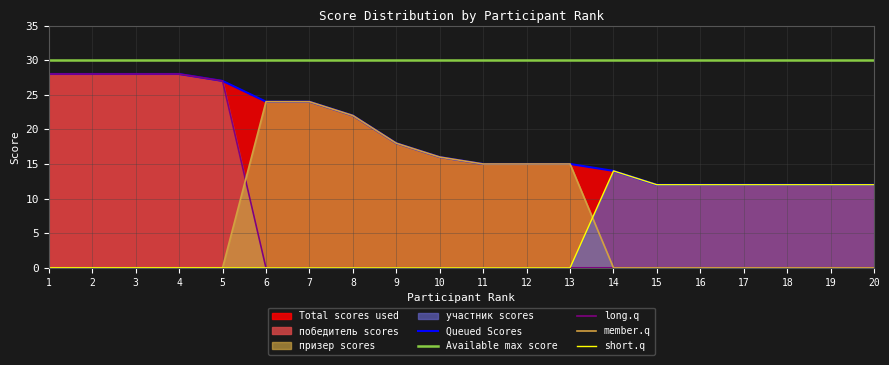

At how many categories does at least one series exceed 24?

20